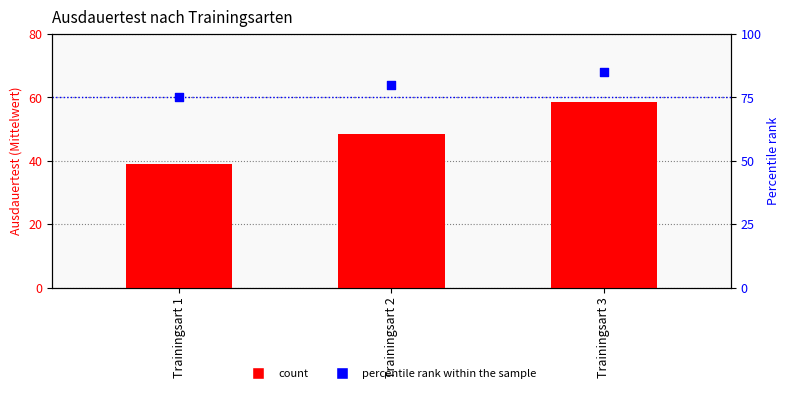

Which series contains the highest Y value?

percentile rank within the sample